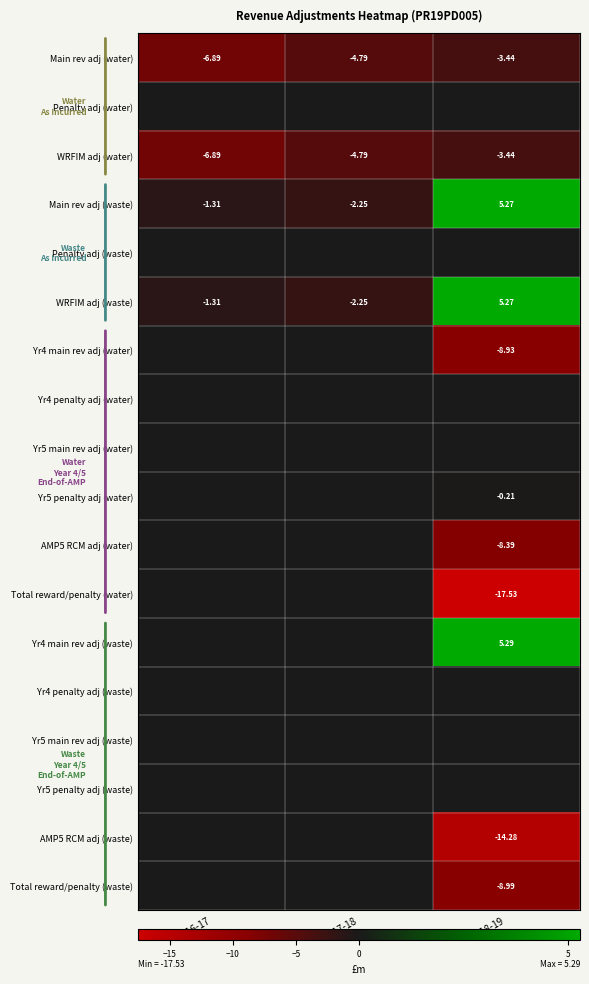

Count the number of data series in this chart.

18